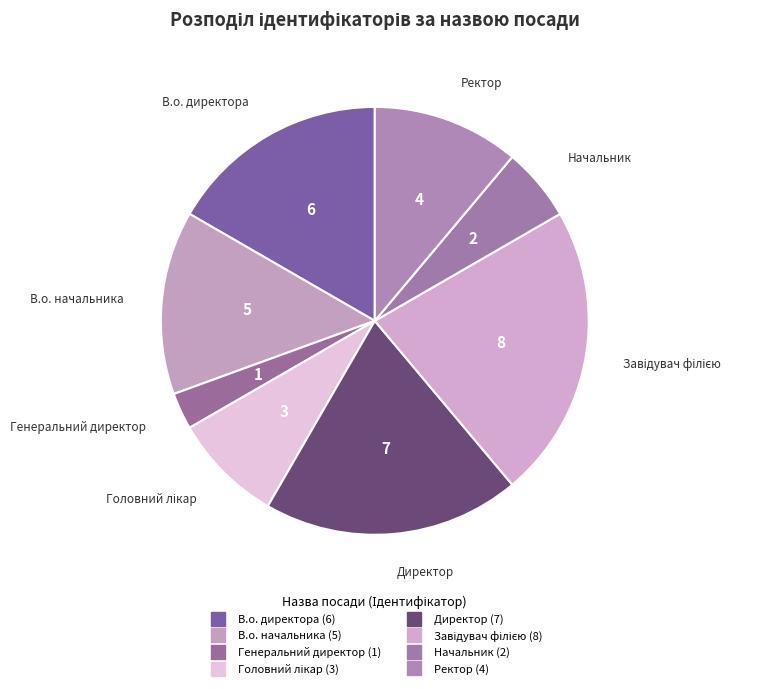

To the nearest percent, what is the combined percentage of Завідувач філією and В.о. начальника?

36%